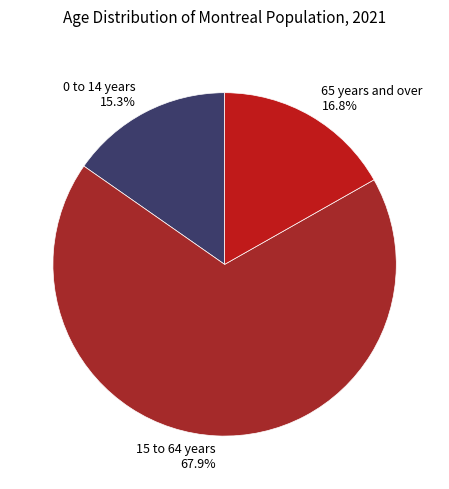

Which slice is the largest?

15 to 64 years